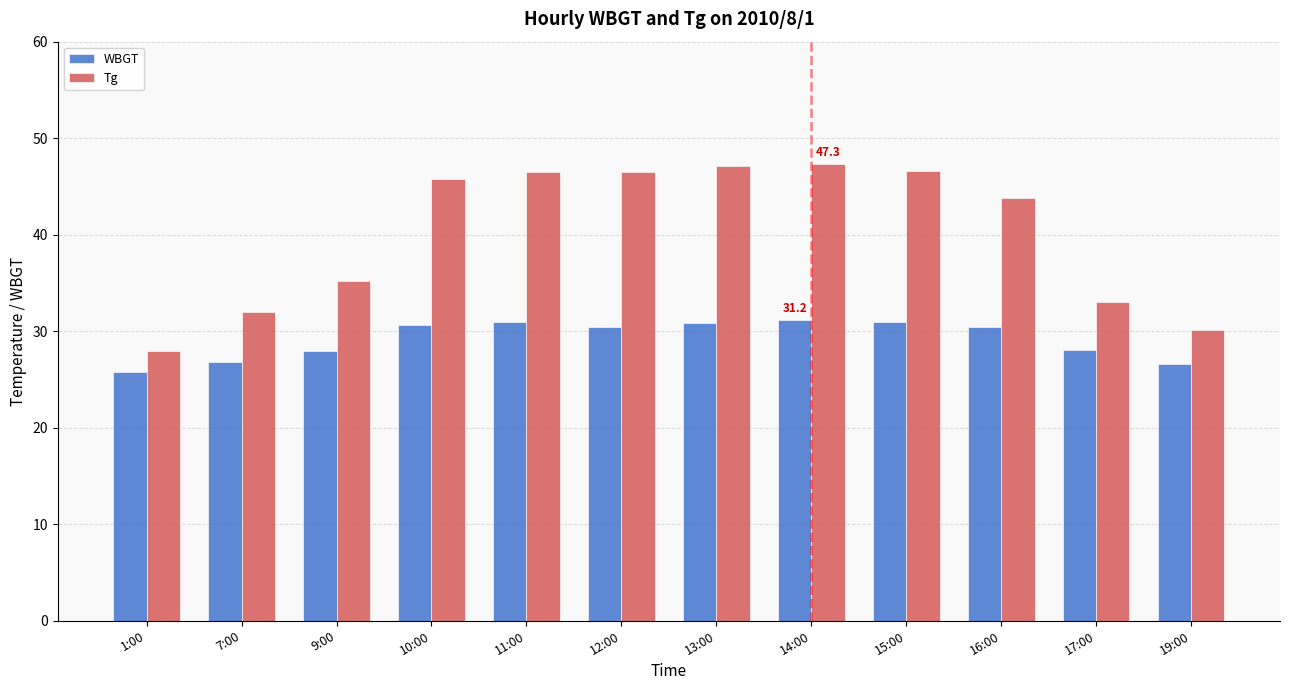

What is the maximum value for WBGT?

31.2